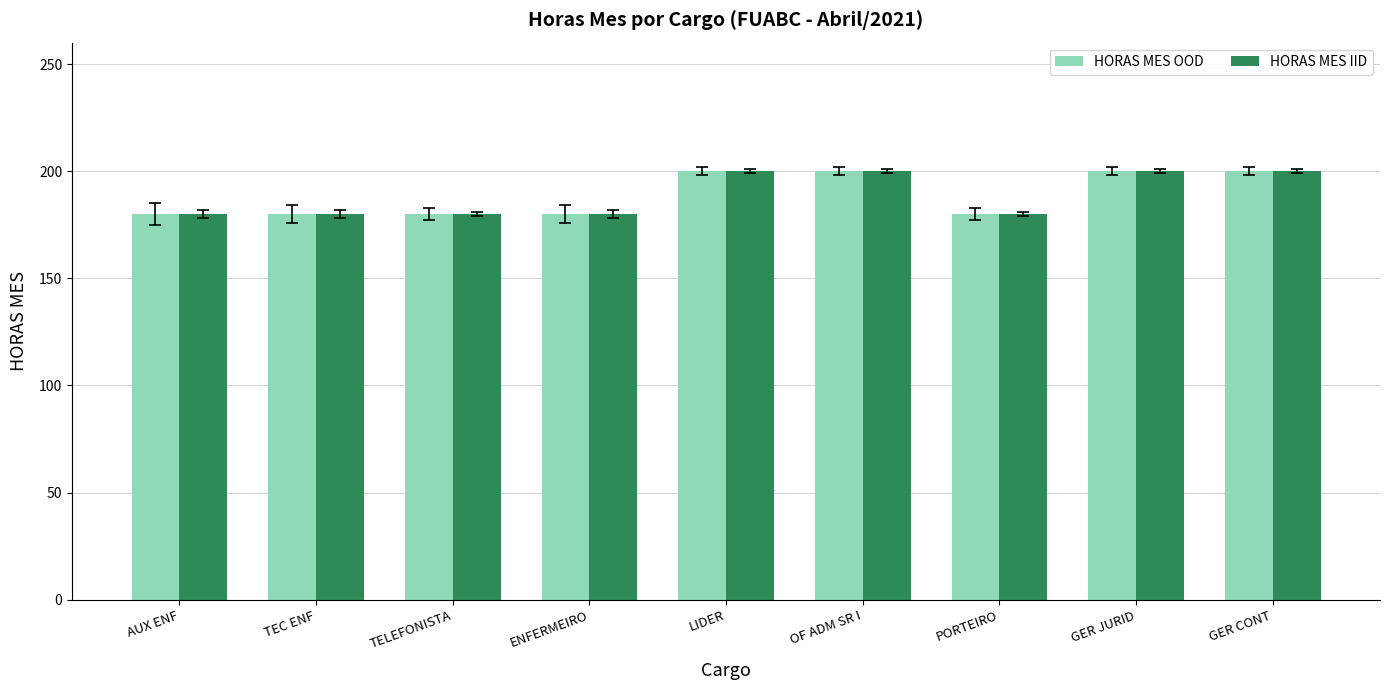

What value does the HORAS MES IID series have at ENFERMEIRO, to the nearest 10?

180